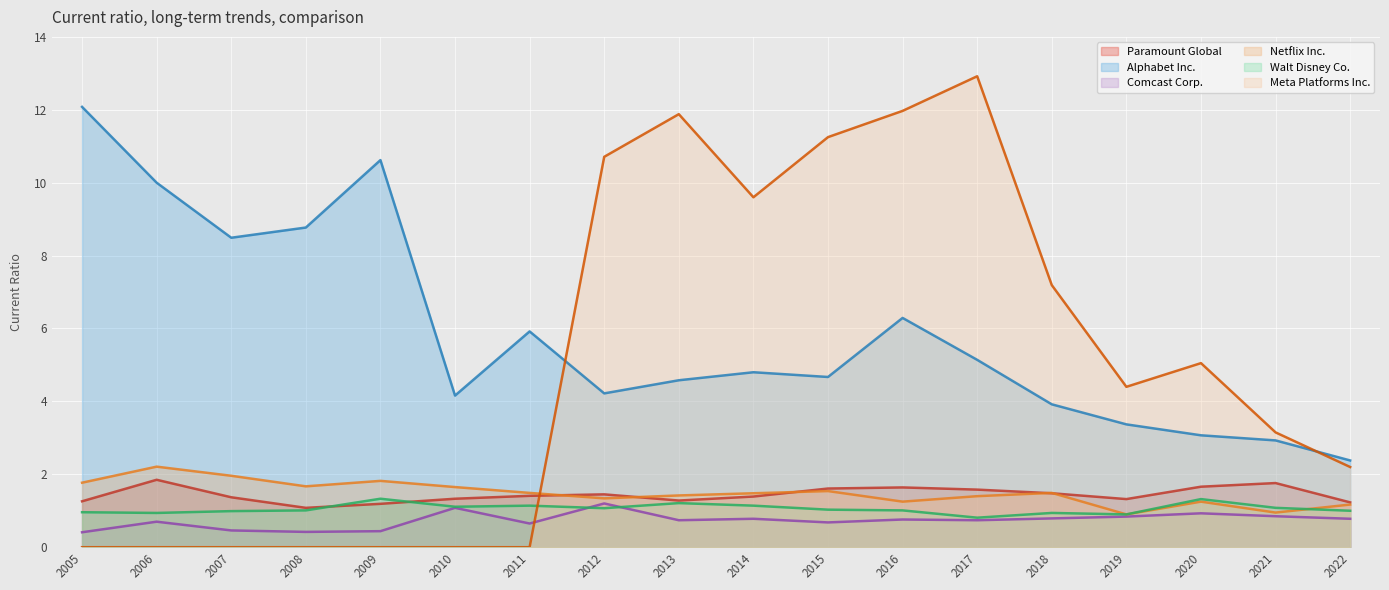

True or false: Alphabet Inc. and Comcast Corp. intersect in this chart.

False